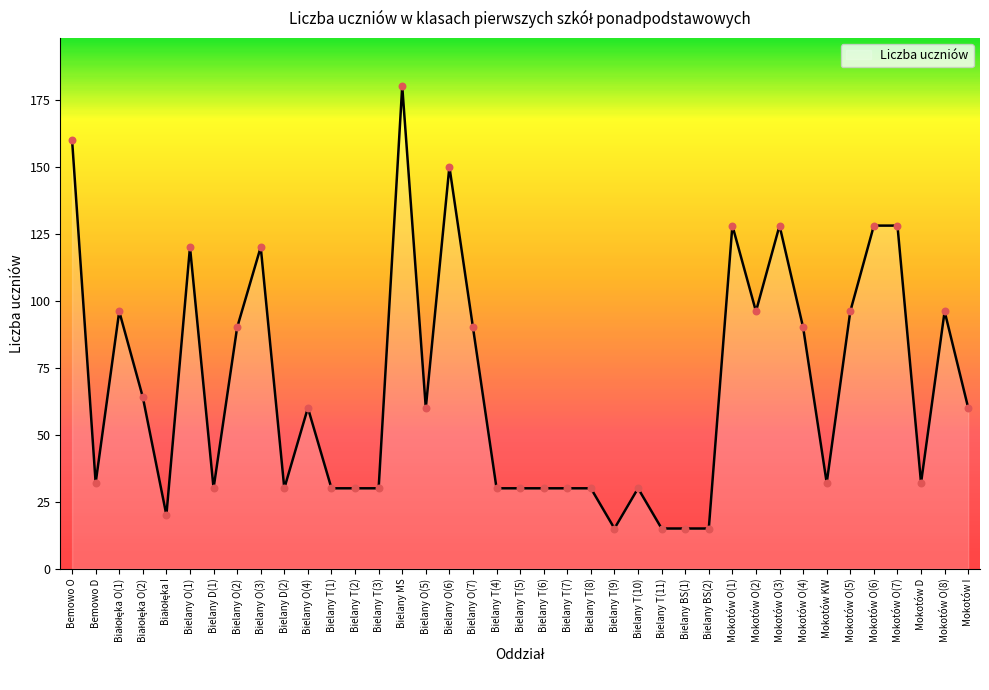

Between Mokotów O(3) and Bielany T(10), which is larger?

Mokotów O(3)